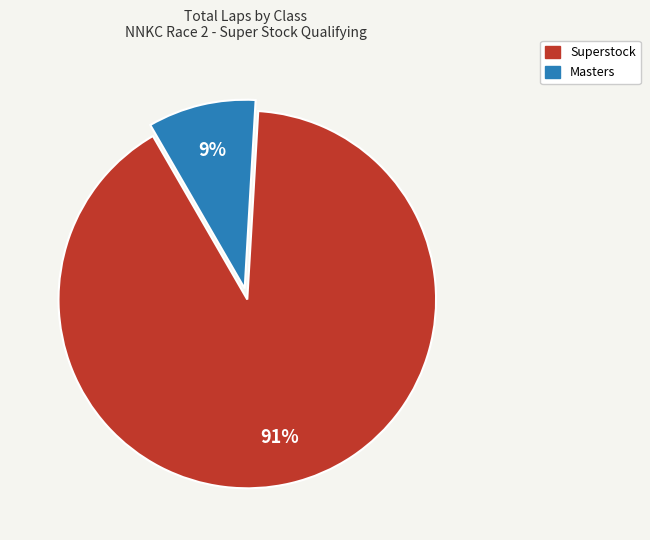

To the nearest percent, what is the average slice percentage?

50%